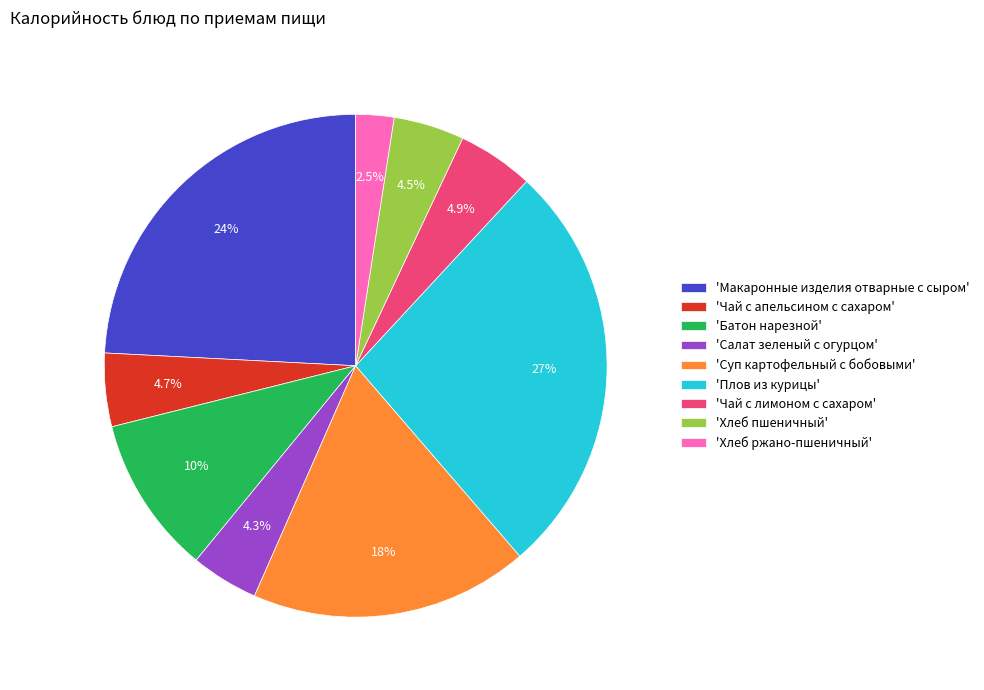

Which category has the smallest portion of the pie?

'Хлеб ржано-пшеничный'